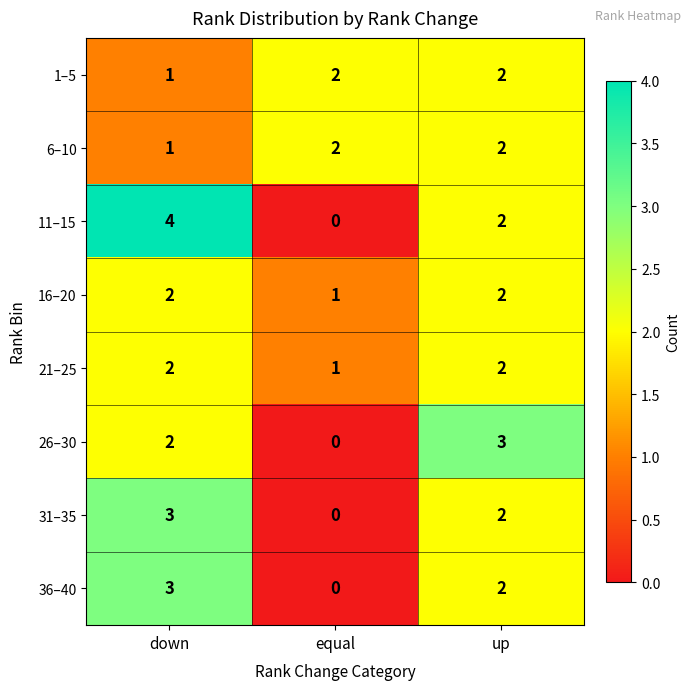

At which category is the sum across all series the highest?

down